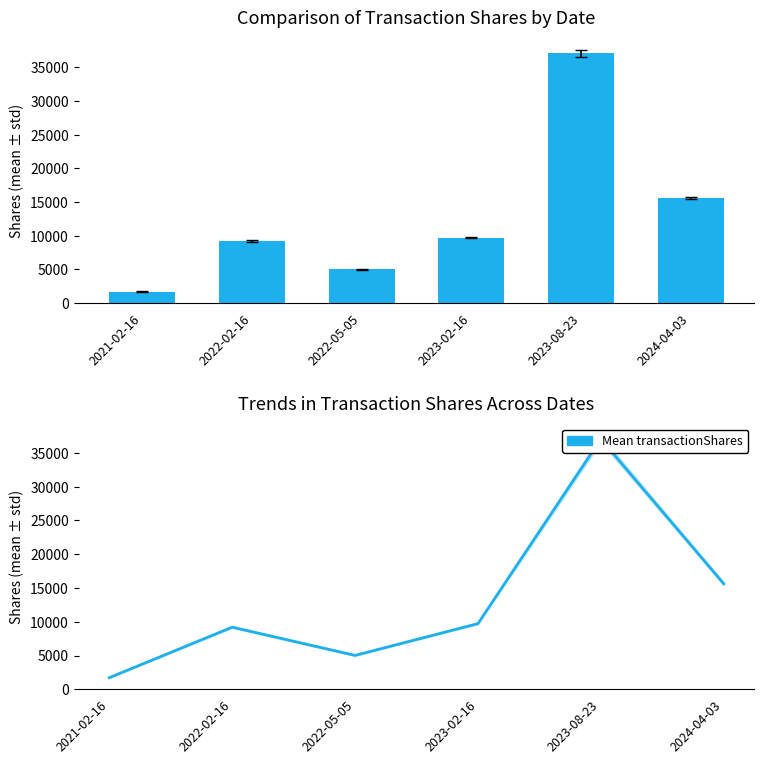

What position from the right is 2021-02-16?

6